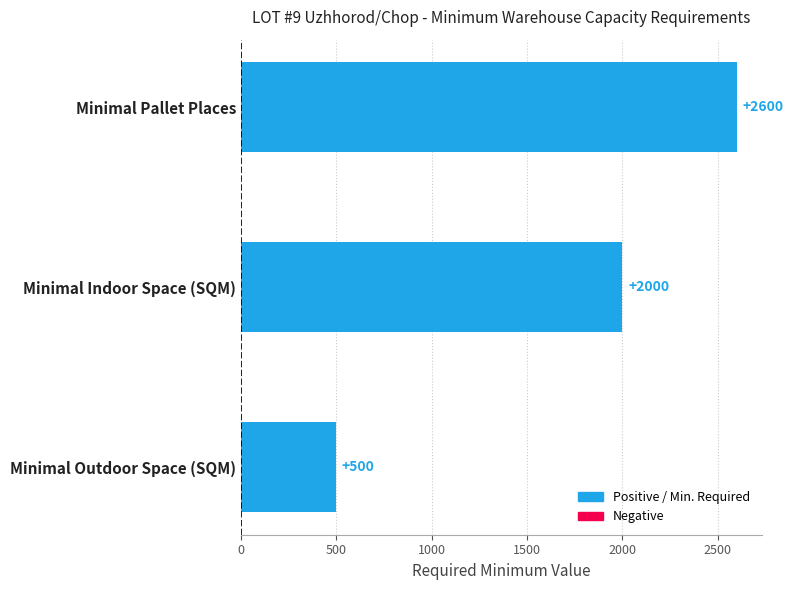

How many categories are shown in the chart?

3